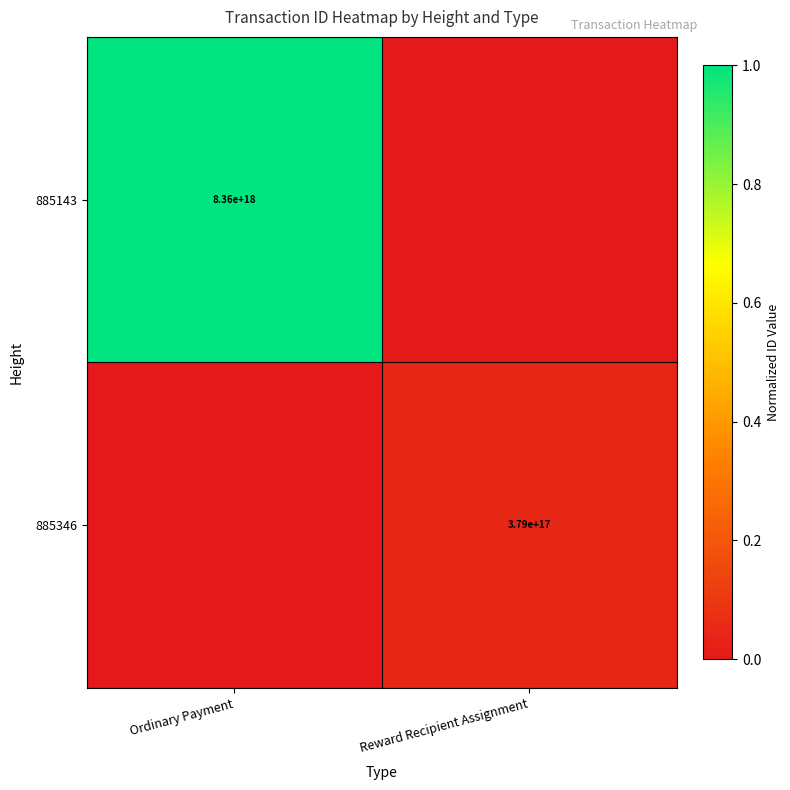

The 885143 series shows 3653097402327693312 at Ordinary Payment. True or false?

False